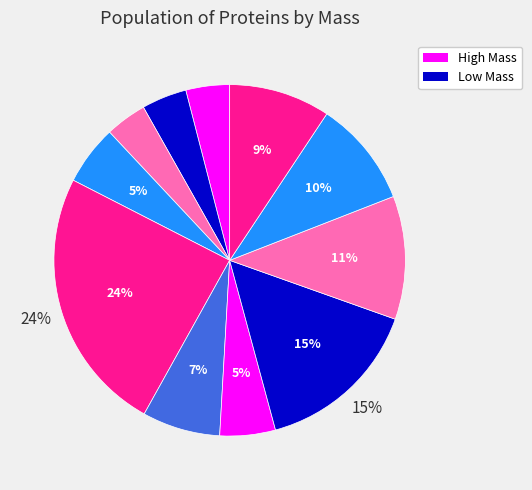

How many segments does this pie chart have?

11